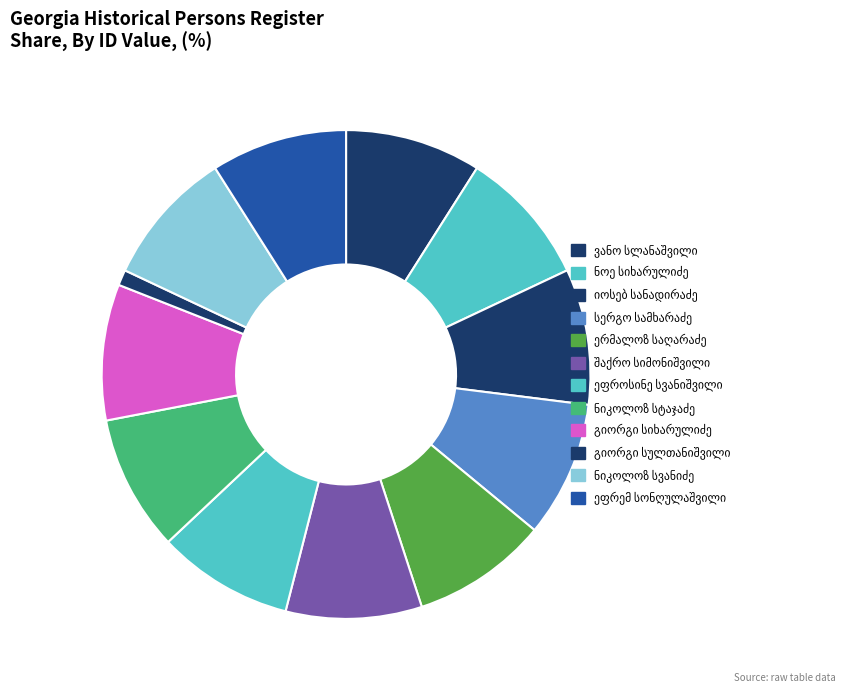

What percentage do გიორგი სიხარულიძე and შაქრო სიმონიშვილი together represent?

18.0%